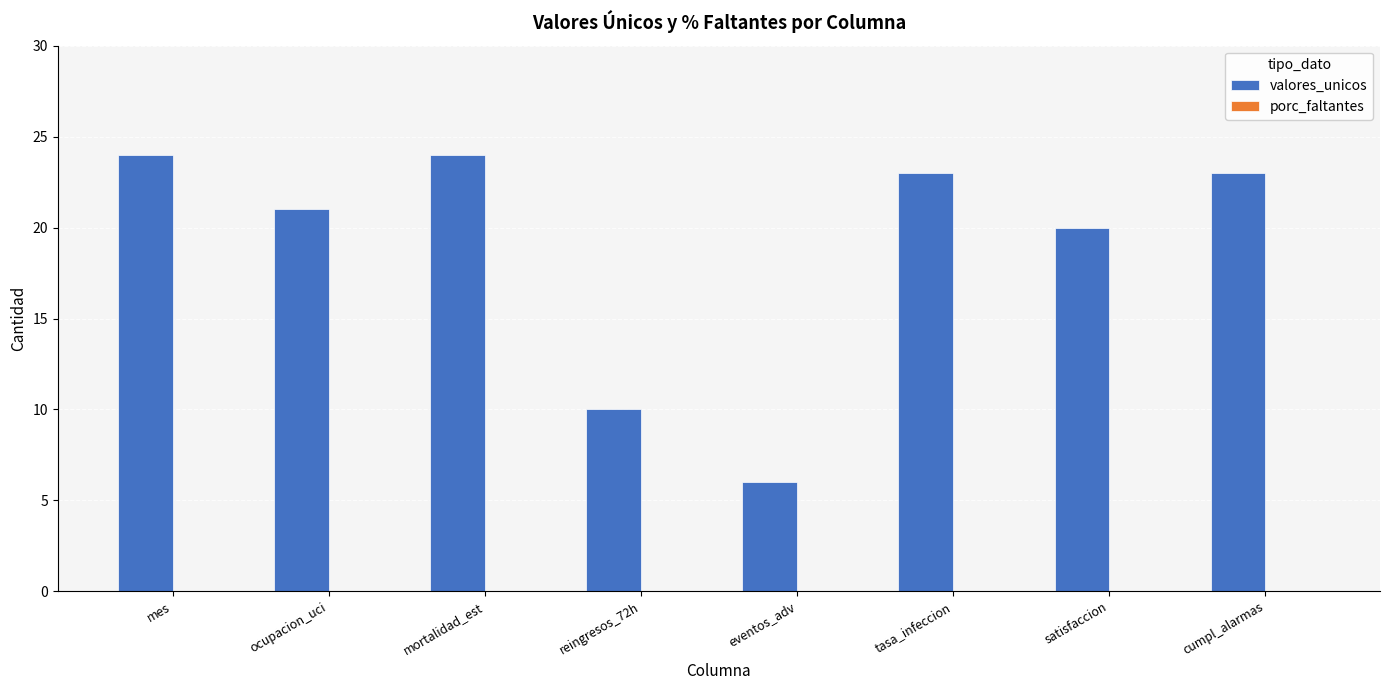

What is the label of the 7th bar from the left?

satisfaccion